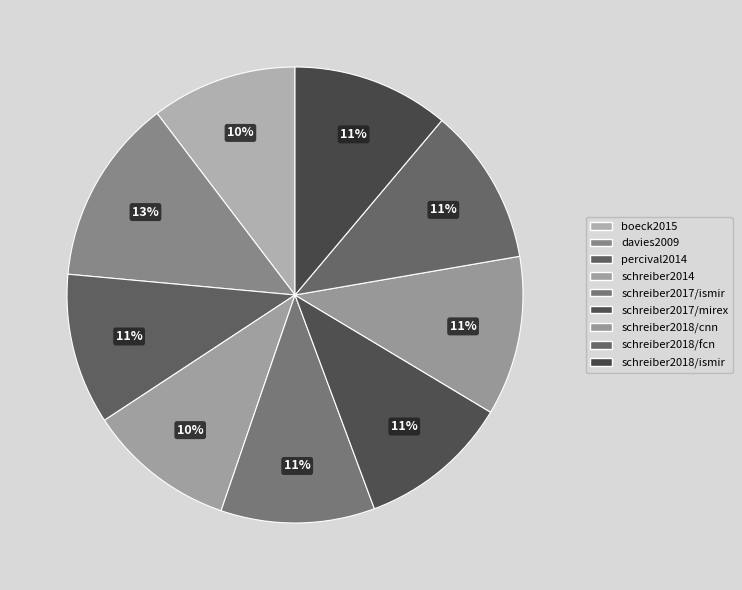

Which category has the biggest portion of the pie?

davies2009